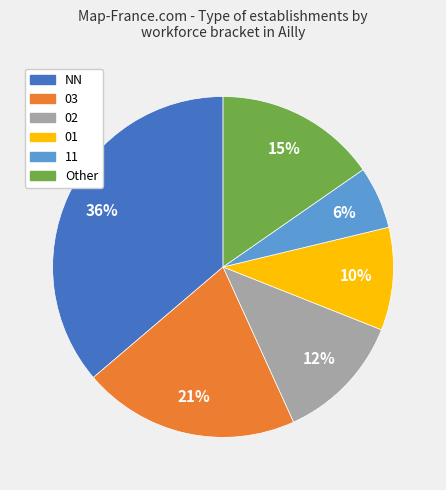

To the nearest percent, what is the average slice percentage?

17%